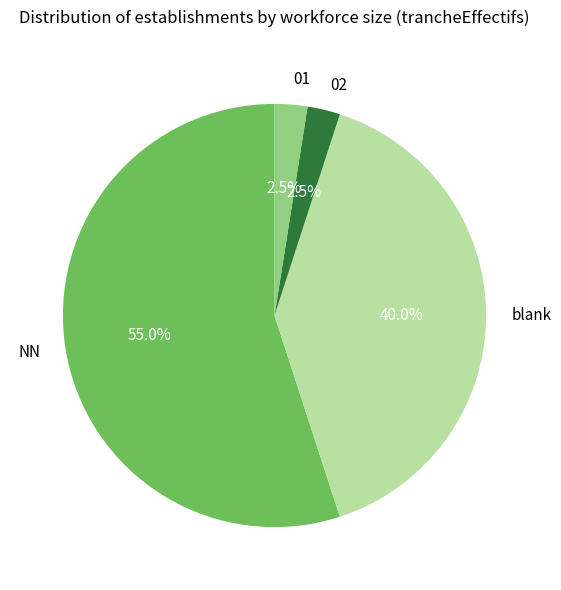

What is the largest slice in the pie chart?

NN